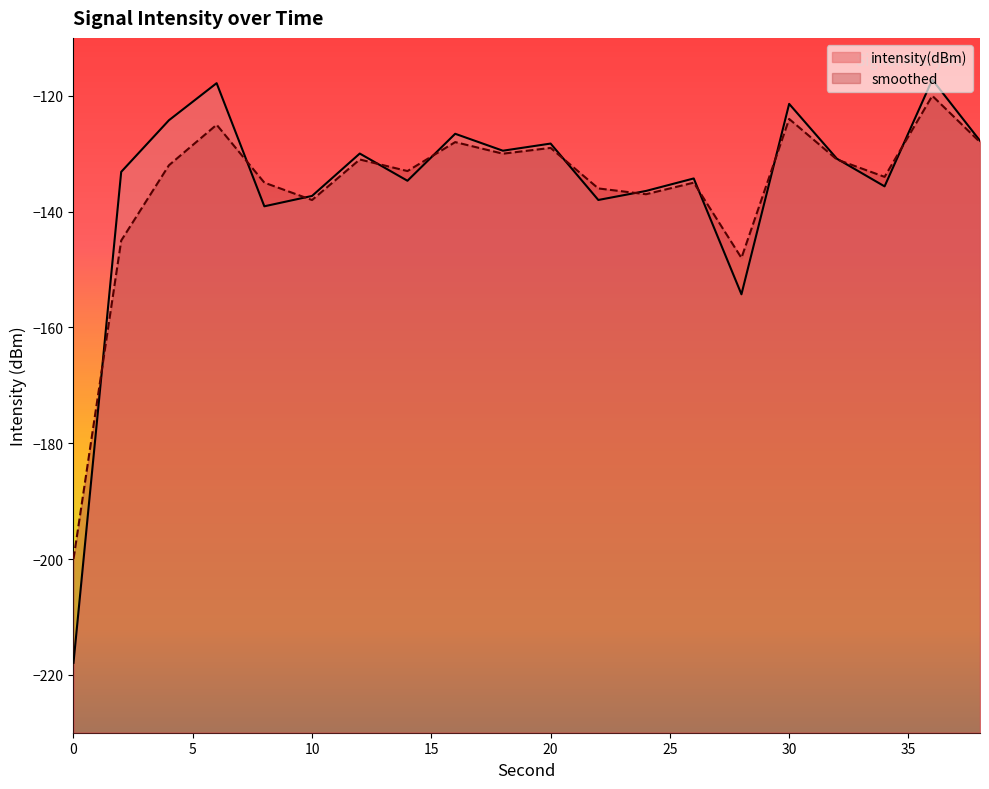

True or false: intensity(dBm) has more than 0 interior local peaks.

True